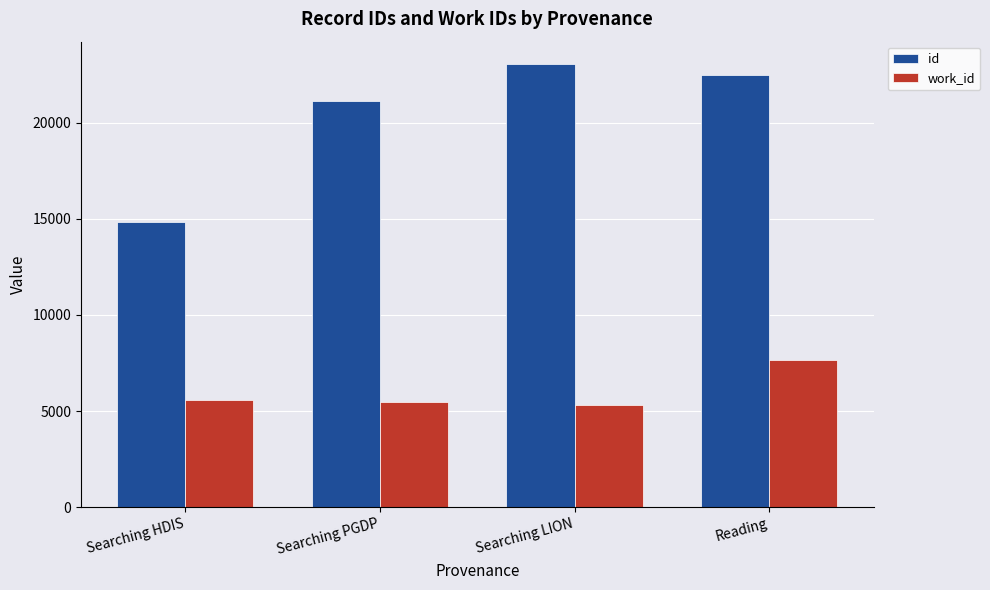

The value of work_id at Reading is 2789. True or false?

False